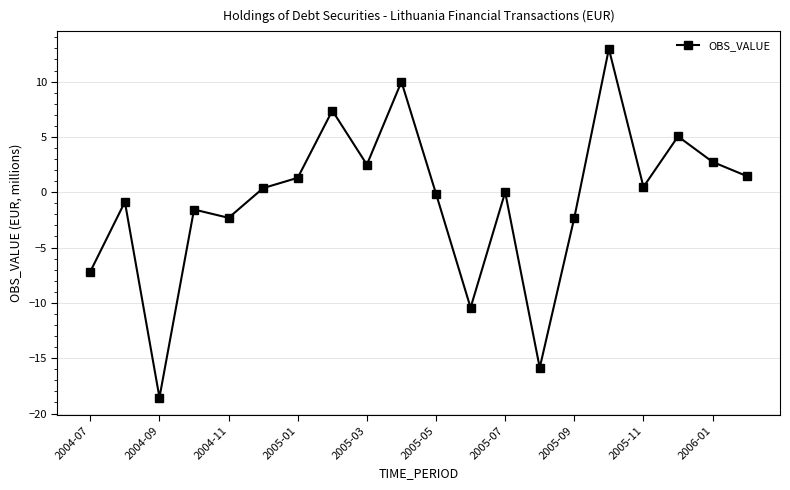

What is the average value?

-0.7